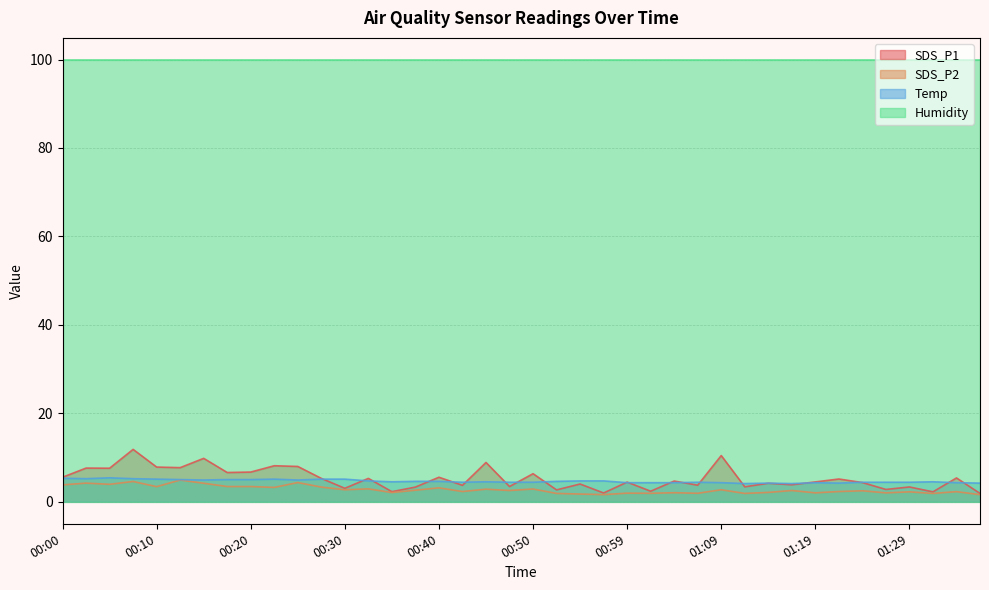

At how many categories does at least one series exceed 2?

40